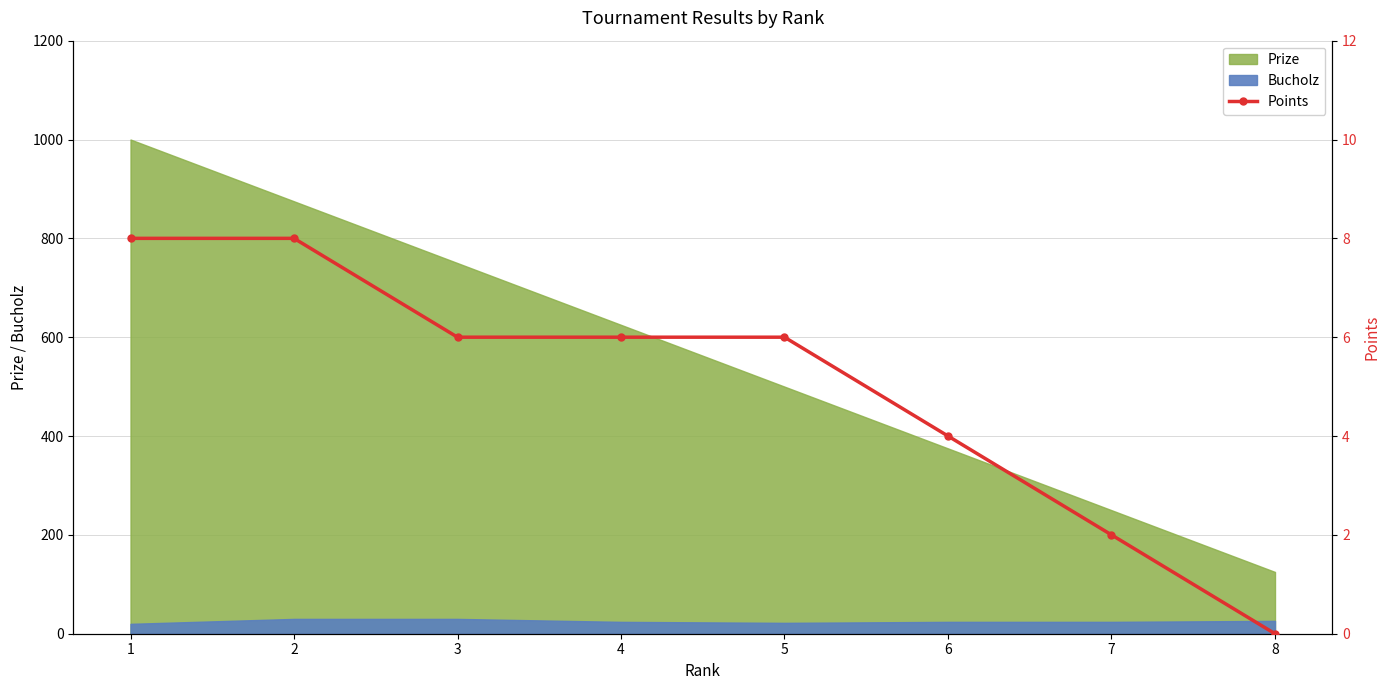

How many data points are less than 6?

3